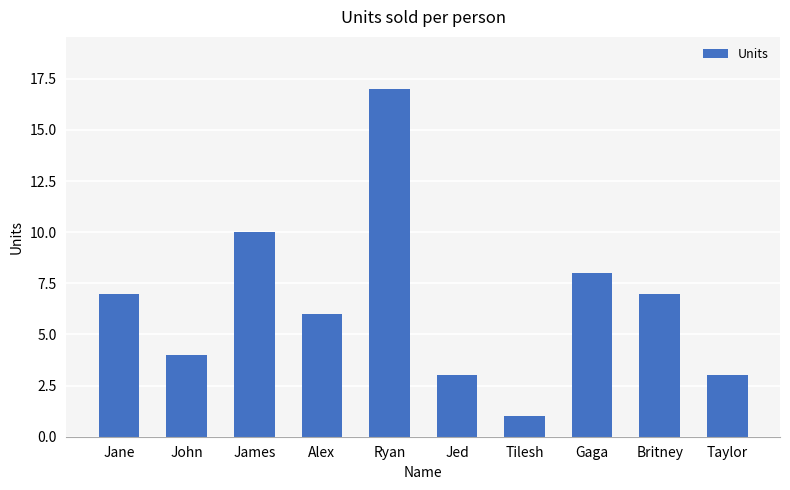

Read the value at Britney.

7